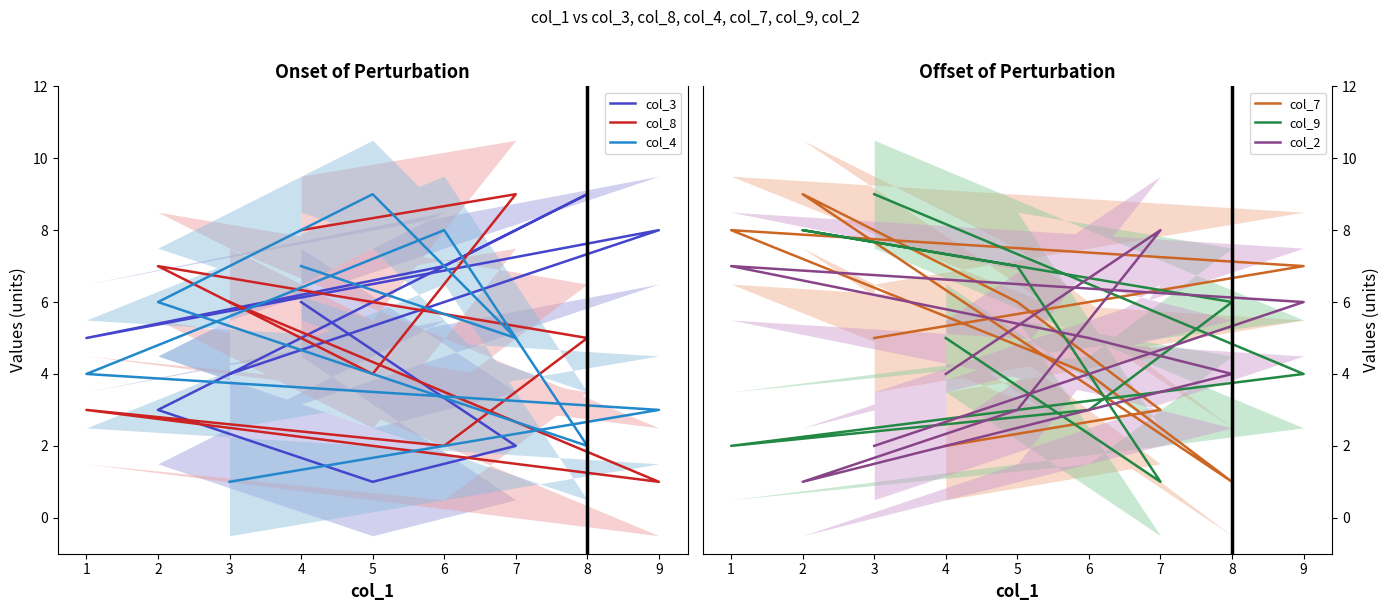

In col_4, how many points are higher than both neighbors (excluding endpoints)?

2